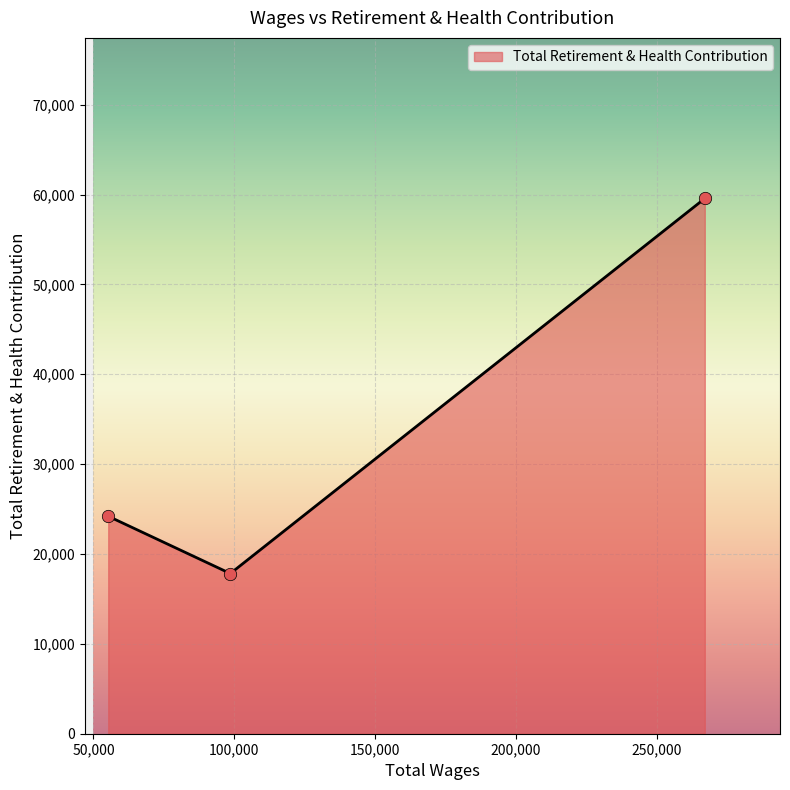

What is the difference between the second highest and minimum values?

6374